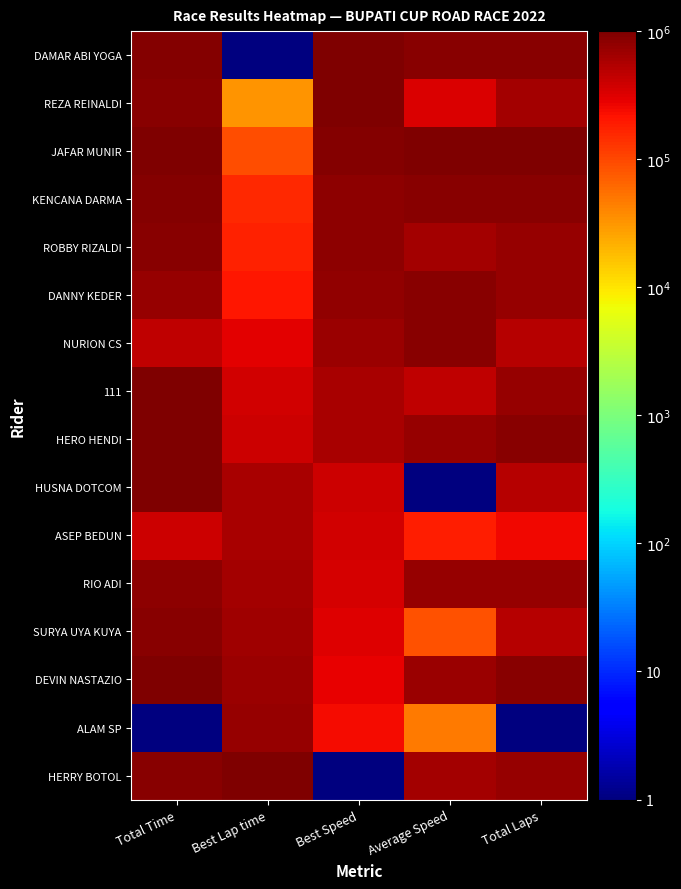

Reading left to right, what are all the values shown in this chart?

DAMAR ABI YOGA: Total Time=909683.7	Best Lap time=1.0	Best Speed=1000000.0	Average Speed=853638.1	Total Laps=875000.1
REZA REINALDI: Total Time=897238.0	Best Lap time=32527.4	Best Speed=964469.0	Average Speed=338749.2	Total Laps=625000.4
JAFAR MUNIR: Total Time=974105.7	Best Lap time=90520.3	Best Speed=901566.1	Average Speed=1000000.0	Total Laps=1000000.0
KENCANA DARMA: Total Time=901470.4	Best Lap time=154564.6	Best Speed=833004.5	Average Speed=868105.5	Total Laps=875000.1
ROBBY RIZALDI: Total Time=872172.1	Best Lap time=174231.8	Best Speed=812212.3	Average Speed=647628.3	Total Laps=750000.2
DANNY KEDER: Total Time=742486.2	Best Lap time=207262.5	Best Speed=777207.7	Average Speed=883929.2	Total Laps=750000.2
NURION CS: Total Time=449288.6	Best Lap time=293747.6	Best Speed=686932.8	Average Speed=865181.9	Total Laps=500000.5
111: Total Time=998718.9	Best Lap time=376198.3	Best Speed=602053.3	Average Speed=457623.1	Total Laps=750000.2
HERO HENDI: Total Time=965486.6	Best Lap time=389814.0	Best Speed=588235.7	Average Speed=759811.0	Total Laps=875000.1
HUSNA DOTCOM: Total Time=959091.0	Best Lap time=586485.5	Best Speed=391499.5	Average Speed=1.0	Total Laps=500000.5
ASEP BEDUN: Total Time=384165.6	Best Lap time=613212.7	Best Speed=365311.9	Average Speed=187293.6	Total Laps=250000.7
RIO ADI: Total Time=815383.1	Best Lap time=627584.8	Best Speed=351231.1	Average Speed=745192.9	Total Laps=750000.2
SURYA UYA KUYA: Total Time=882994.6	Best Lap time=666919.1	Best Speed=313068.2	Average Speed=87408.2	Total Laps=500000.5
DEVIN NASTAZIO: Total Time=1000000.0	Best Lap time=699949.9	Best Speed=281221.9	Average Speed=705377.4	Total Laps=875000.1
ALAM SP: Total Time=1.0	Best Lap time=748109.2	Best Speed=235031.7	Average Speed=47472.2	Total Laps=1.0
HERRY BOTOL: Total Time=874684.0	Best Lap time=1000000.0	Best Speed=1.0	Average Speed=643499.1	Total Laps=750000.2